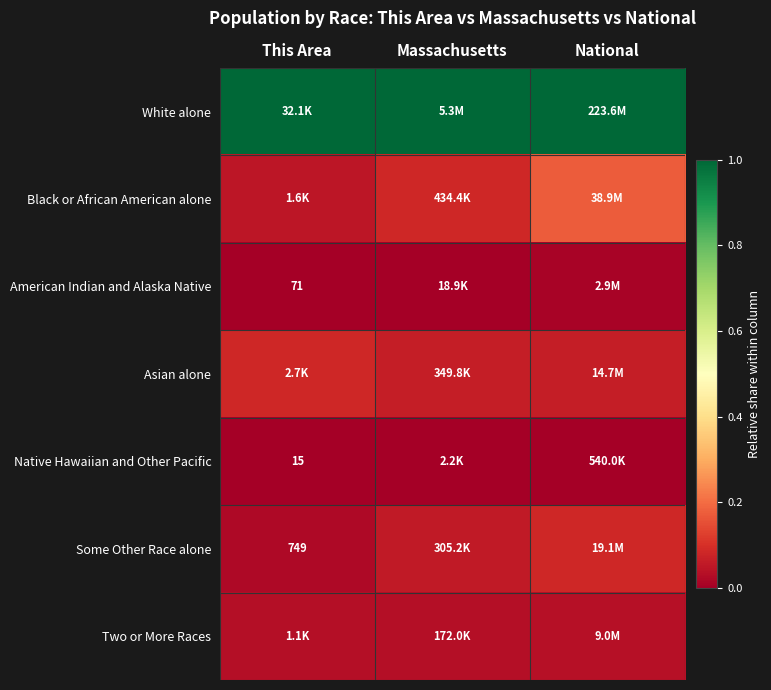

Count the number of categories in the chart.

3